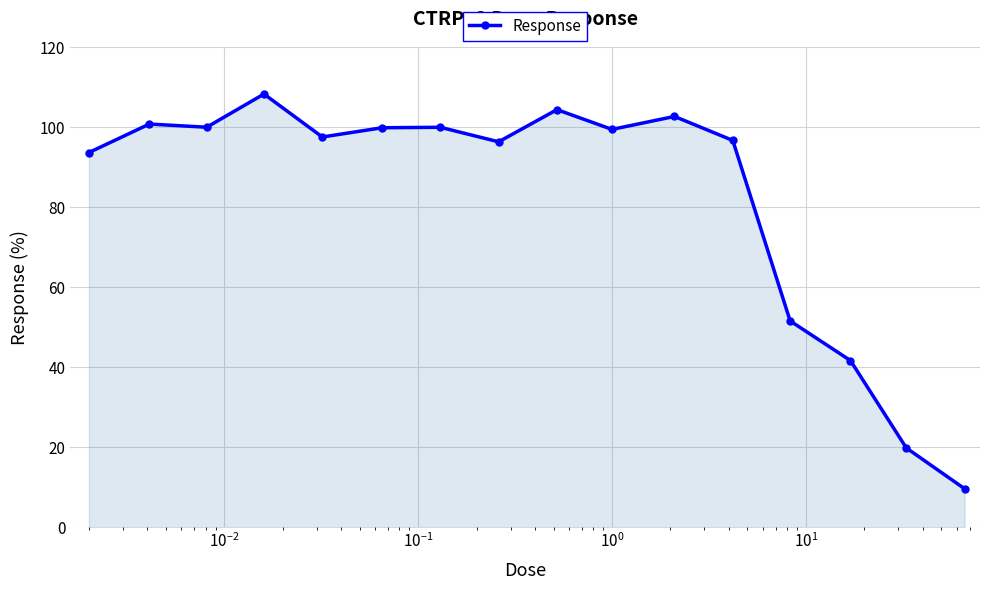

How many values are below 99?

8